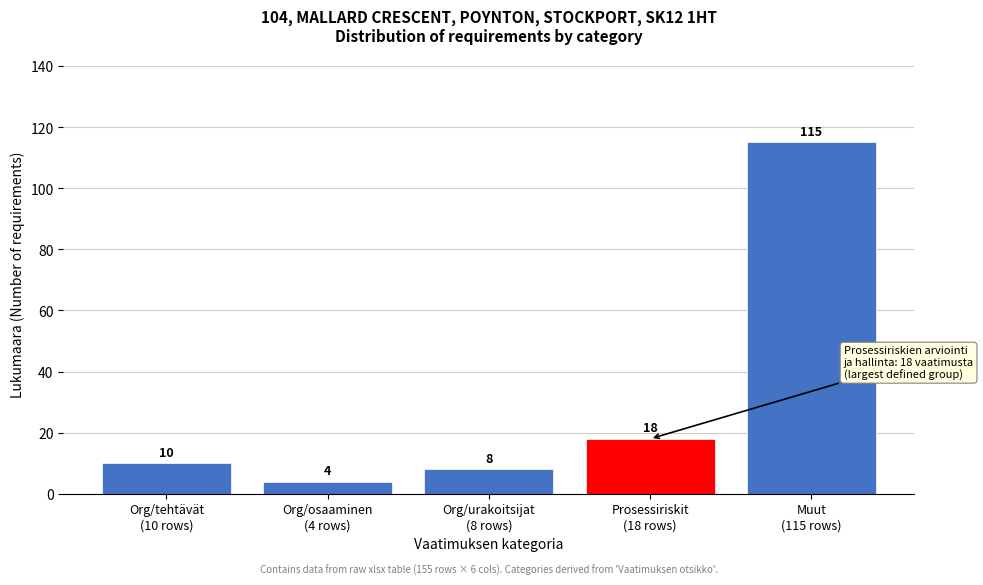

Reading right to left, what are all the values shown in this chart?

115	18	8	4	10